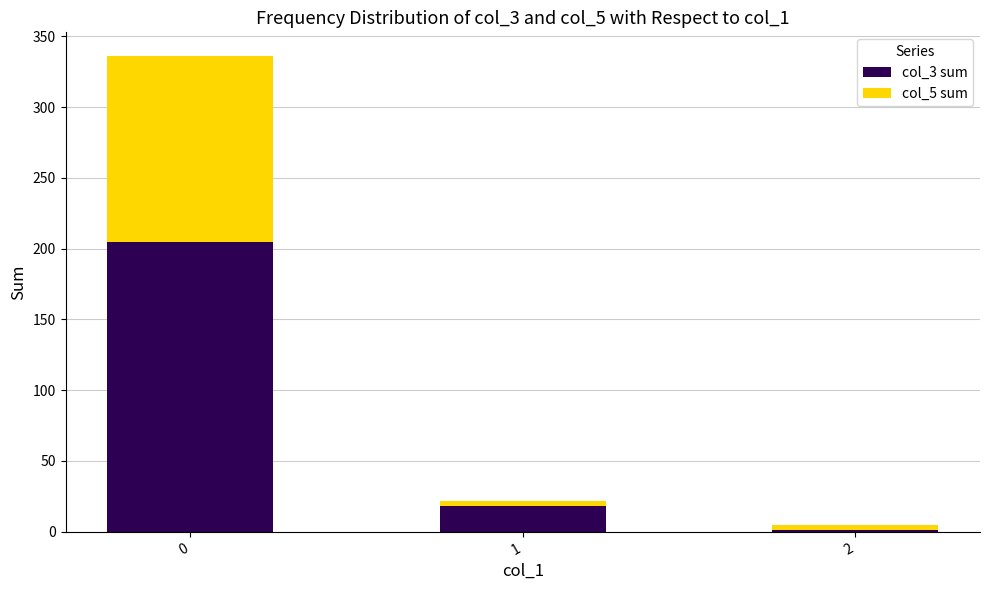

Where is col_5 sum nearest to the value 63?

1